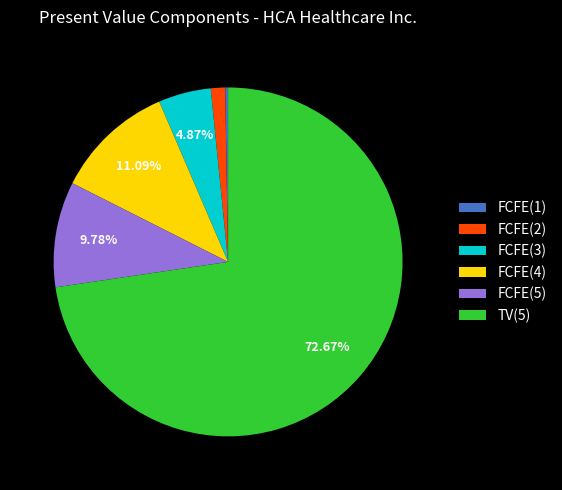

Between FCFE(2) and FCFE(3), which is larger?

FCFE(3)